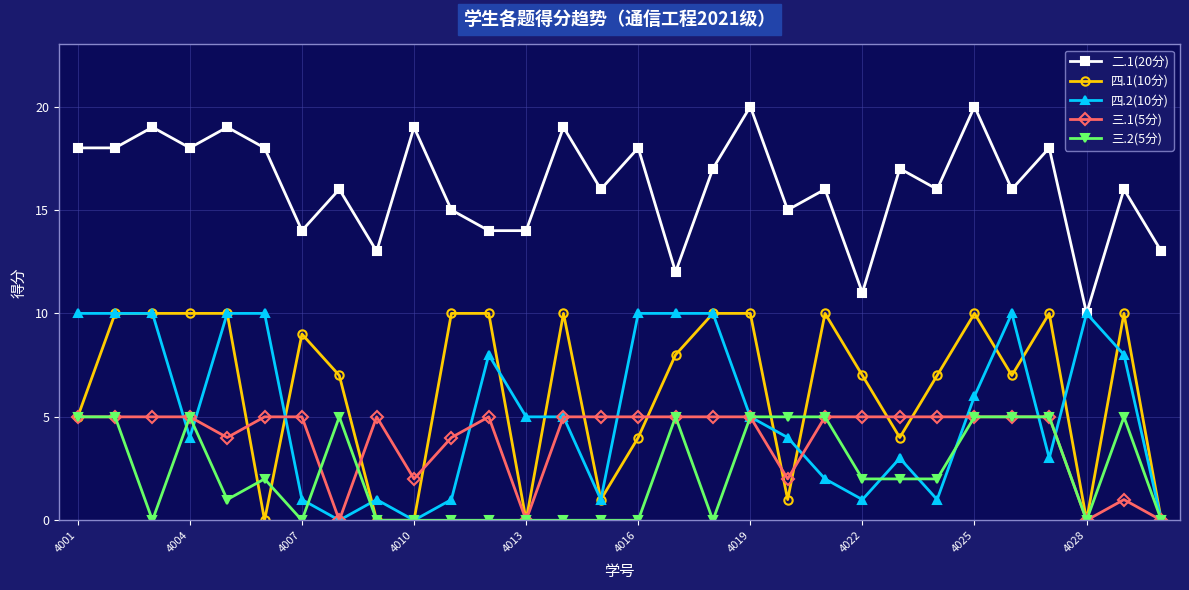

In 三.1(5分), how many points are lower than both neighbors (excluding endpoints)?

6